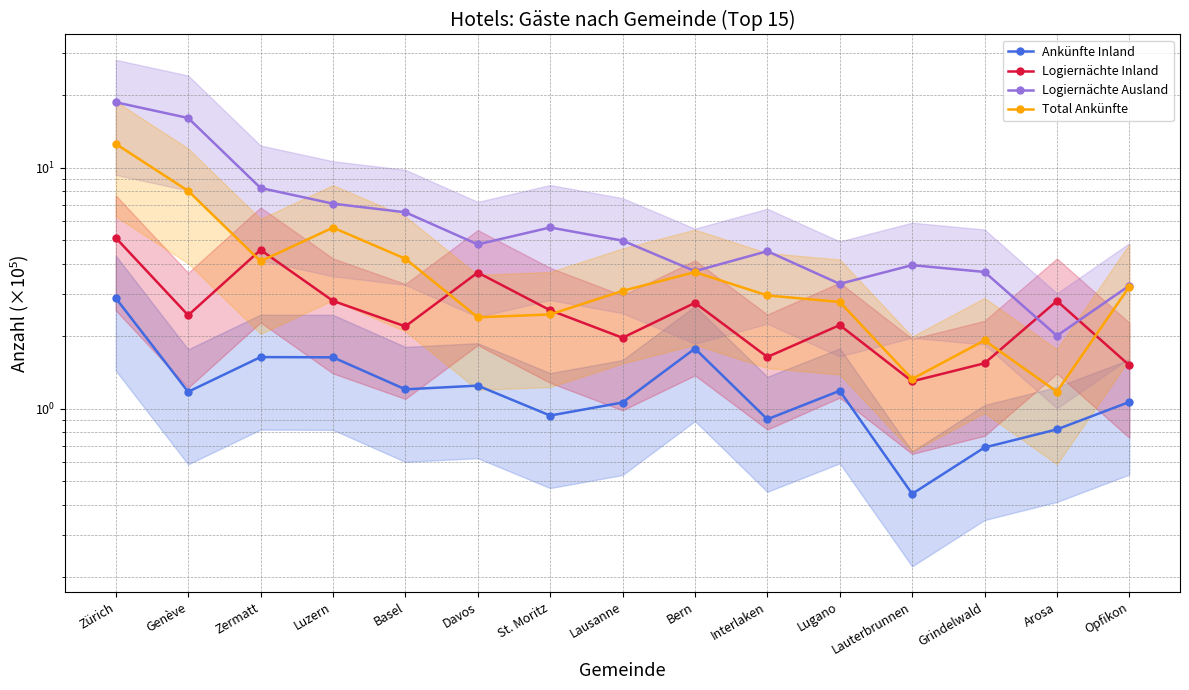

Between which two adjacent categories do Logiernächte Inland and Logiernächte Ausland first intersect?

Grindelwald and Arosa